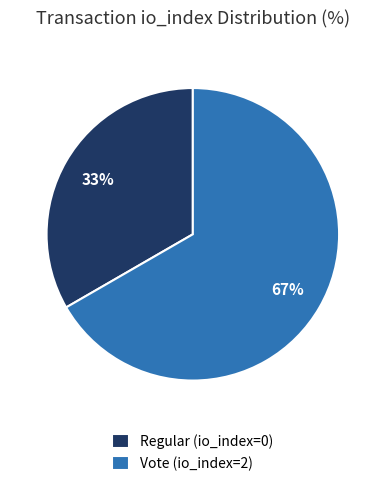

Approximately how many times larger is the value at Vote (io_index=2) compared to Regular (io_index=0)?

2.0